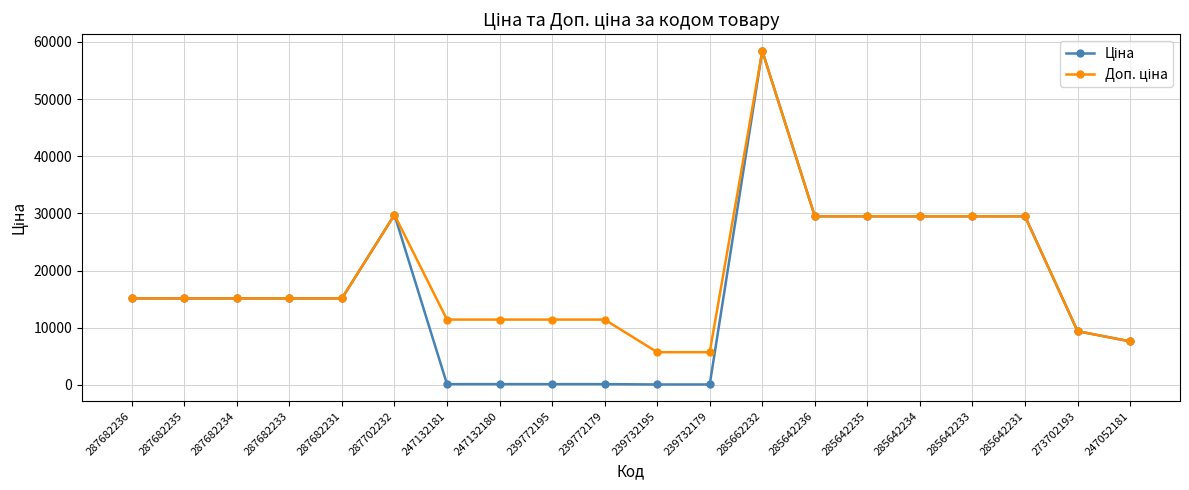

At which category is the sum across all series the highest?

285662232